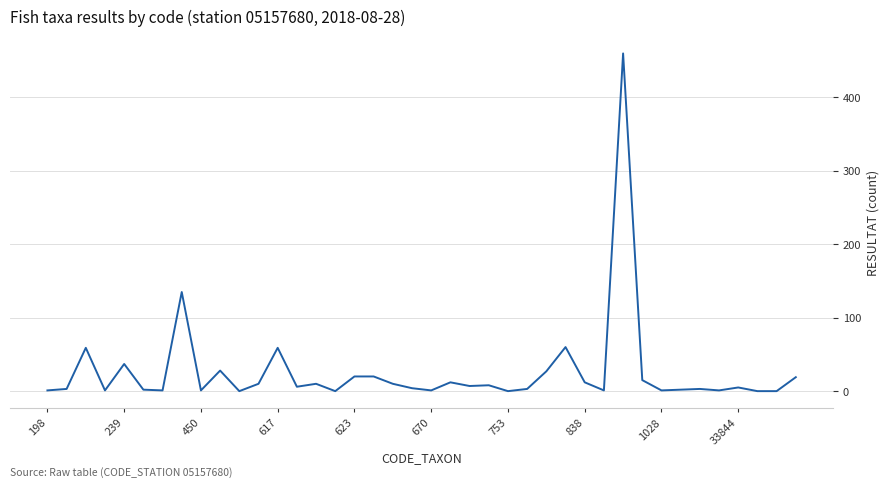

What is the difference between the maximum and minimum values?

460